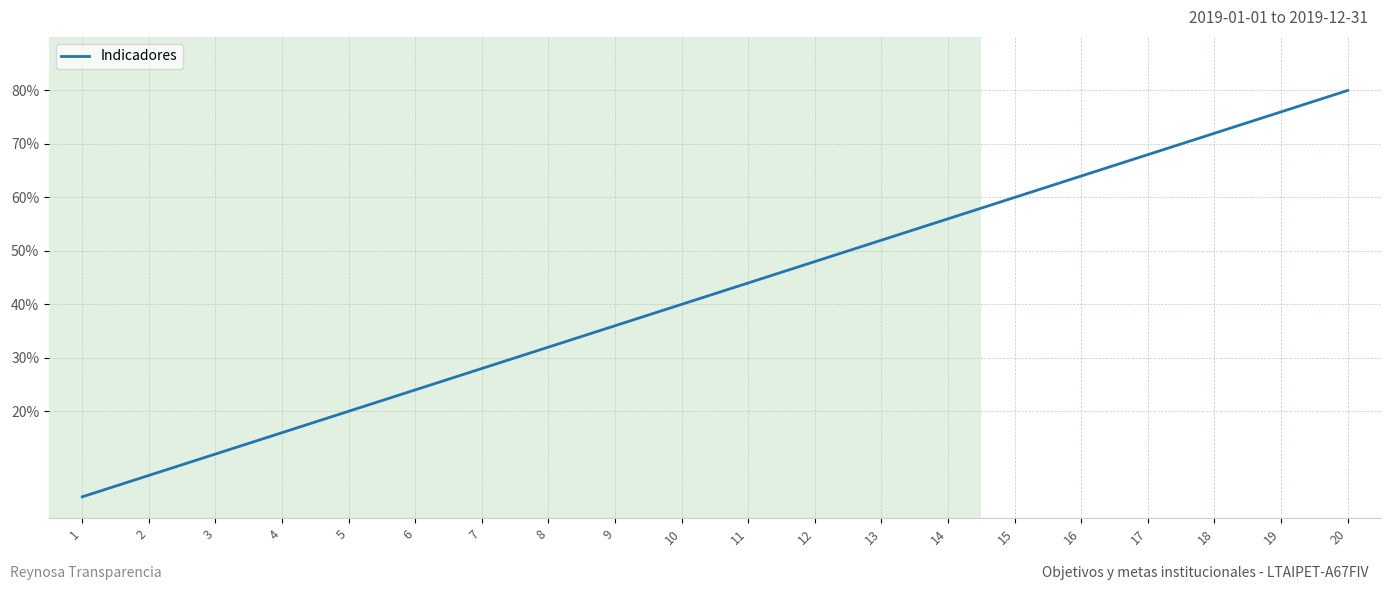

The value at 16 is 64. True or false?

True